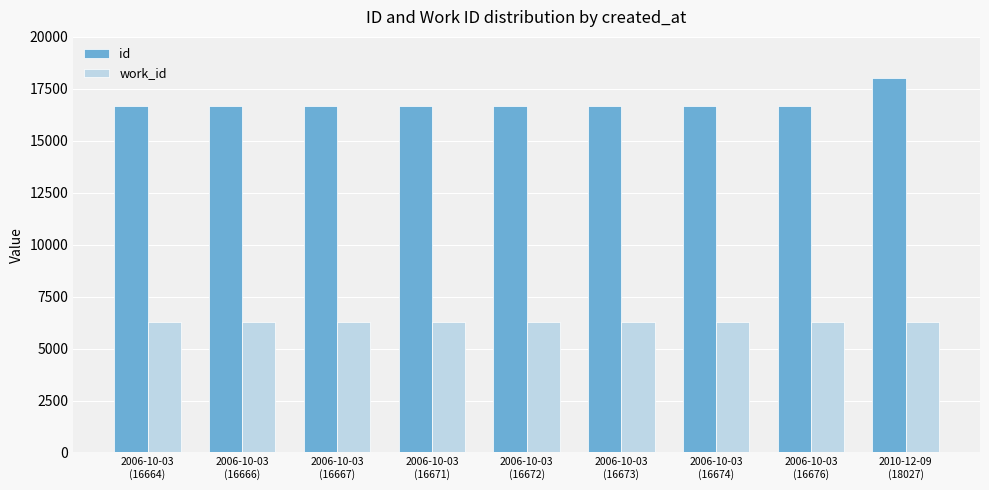

At how many categories does at least one series exceed 7634?

9